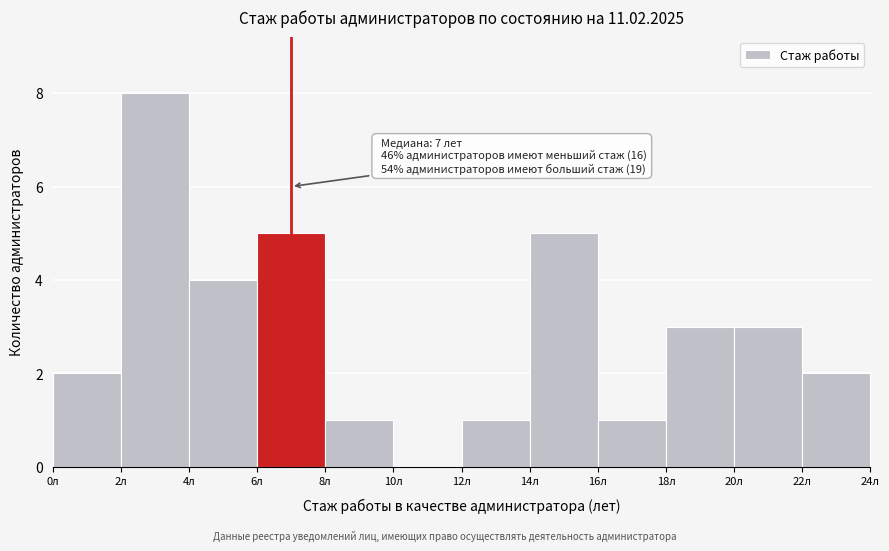

Over which range of the x-axis is the bar tallest?

2 to 4